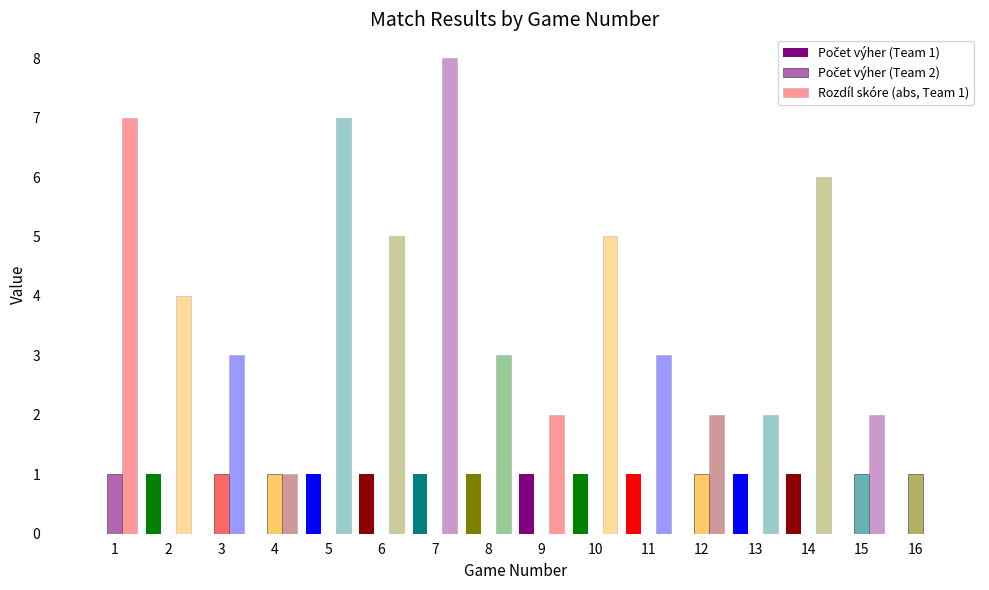

Between 14 and 4, which is larger?

14